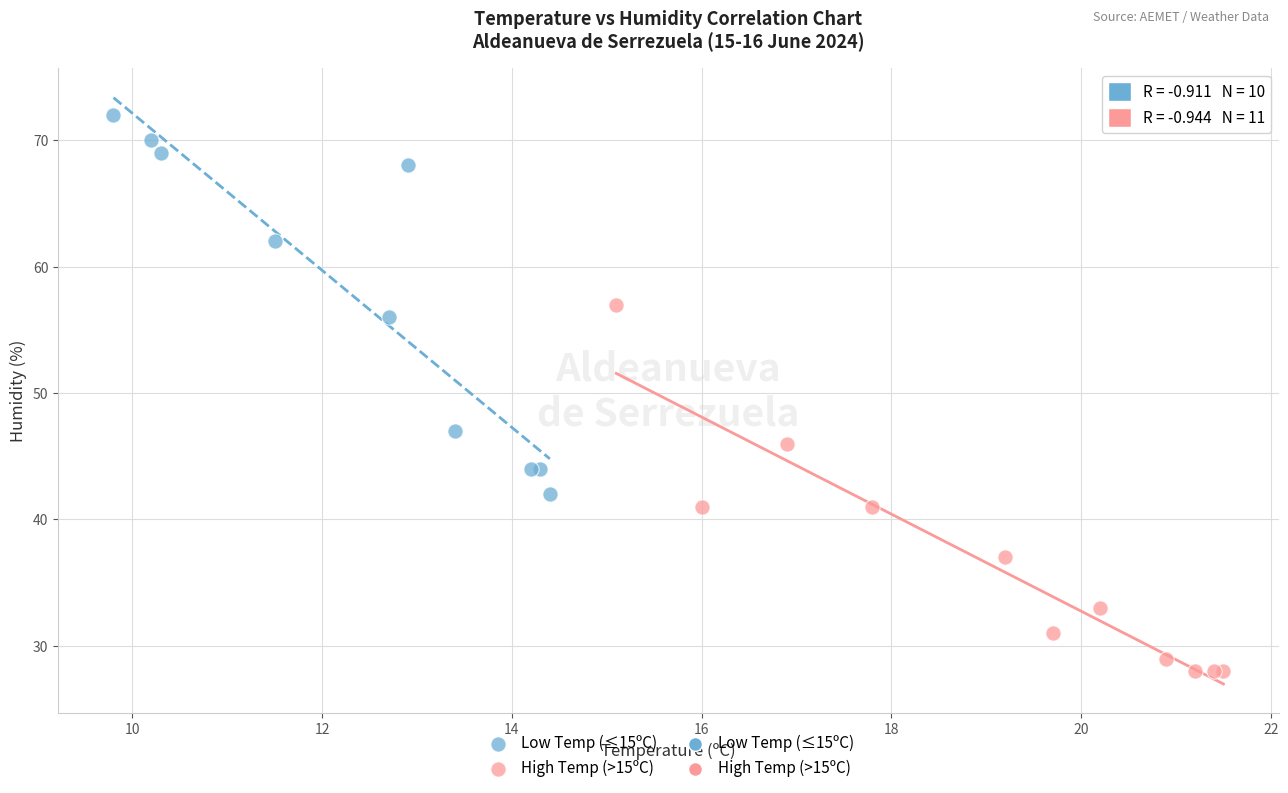

Which series contains the lowest Y value?

High Temp (>15ºC)